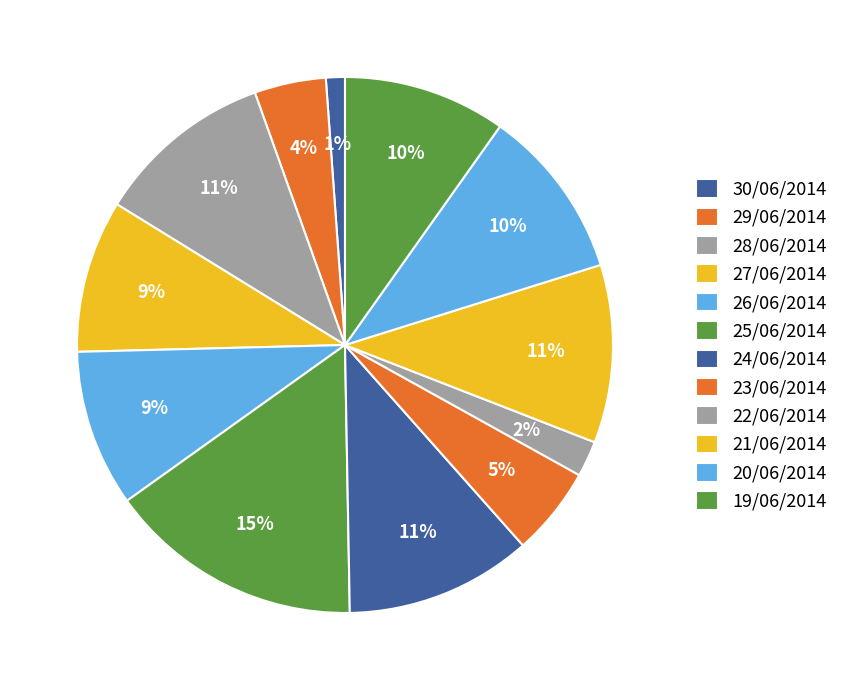

What percentage is the 21/06/2014 slice, to the nearest percent?

11%